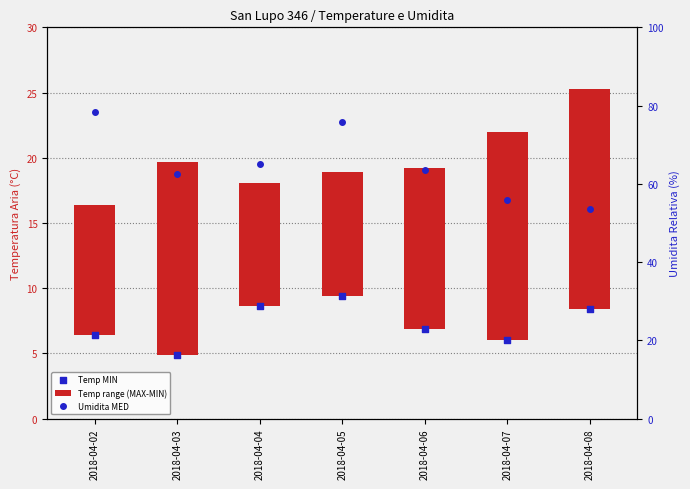

Which series has the largest total across all categories?

Umidita MED